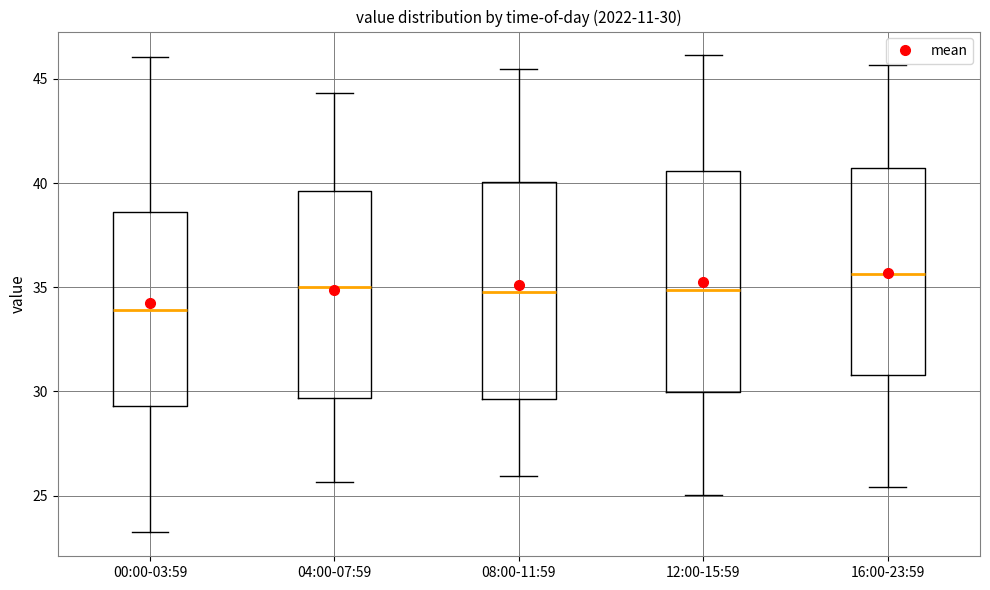

Which box has the highest median line?

16:00-23:59